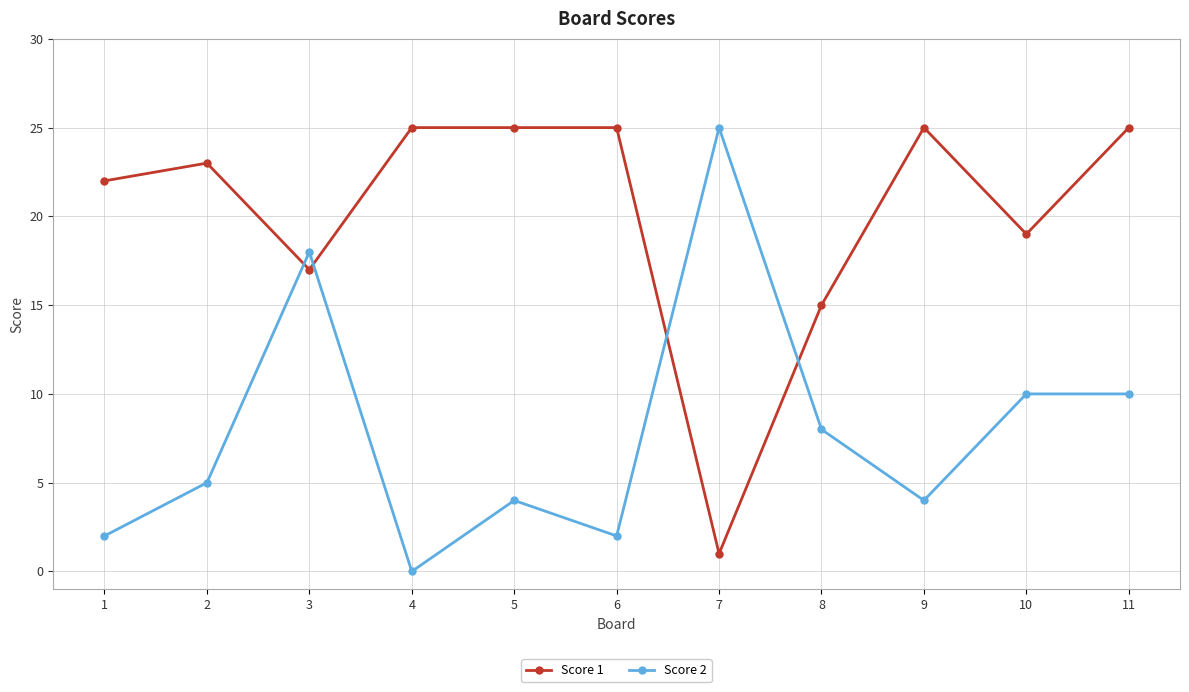

How many values in the Score 2 series are below 5?

5